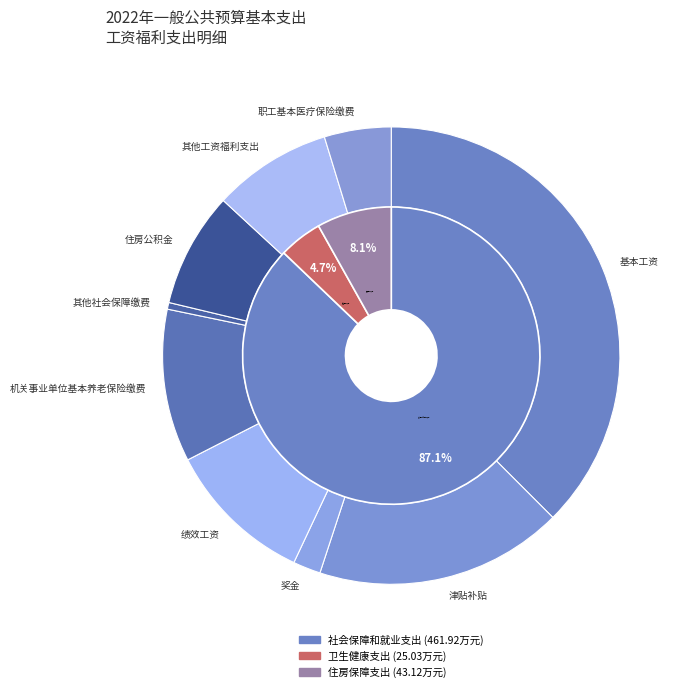

To the nearest percent, what portion does 奖金 represent?

2%